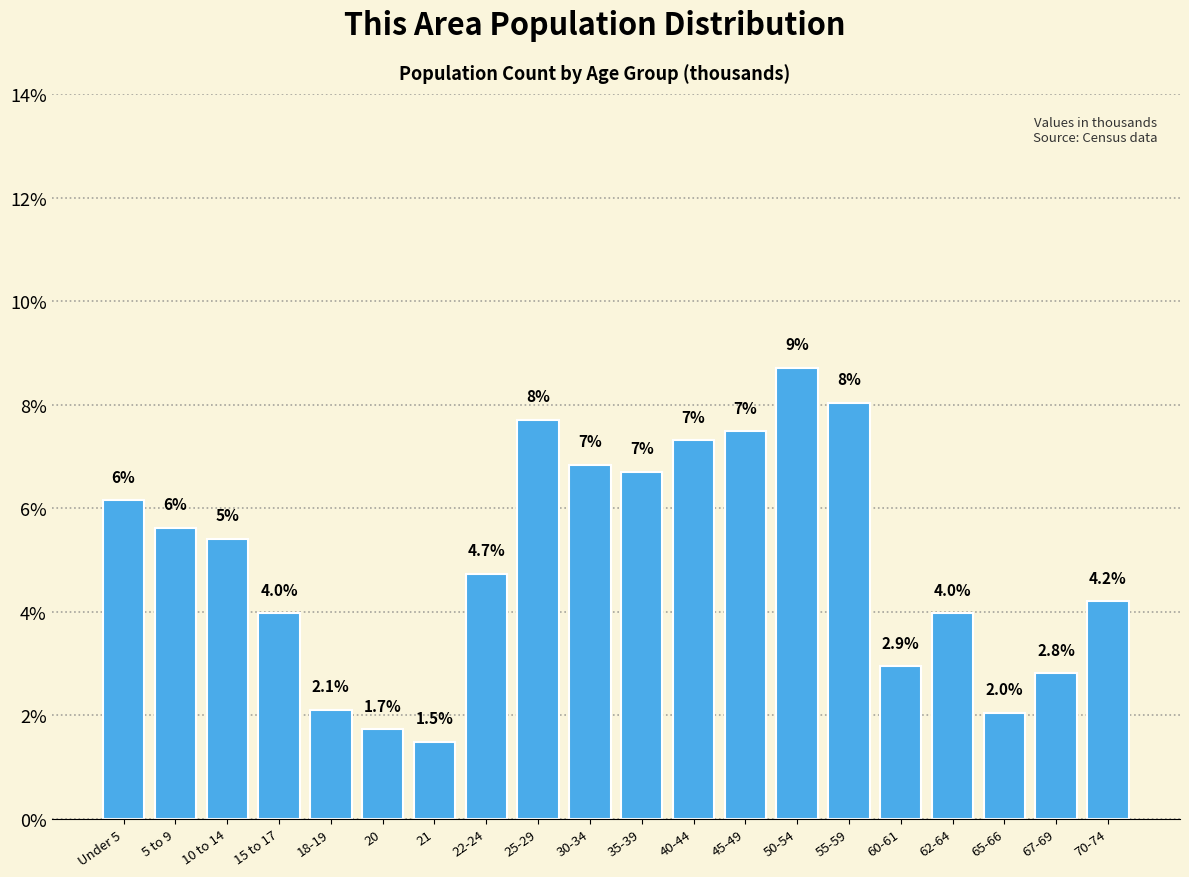

Is it true that the value at 15 to 17 is 1.9?

False